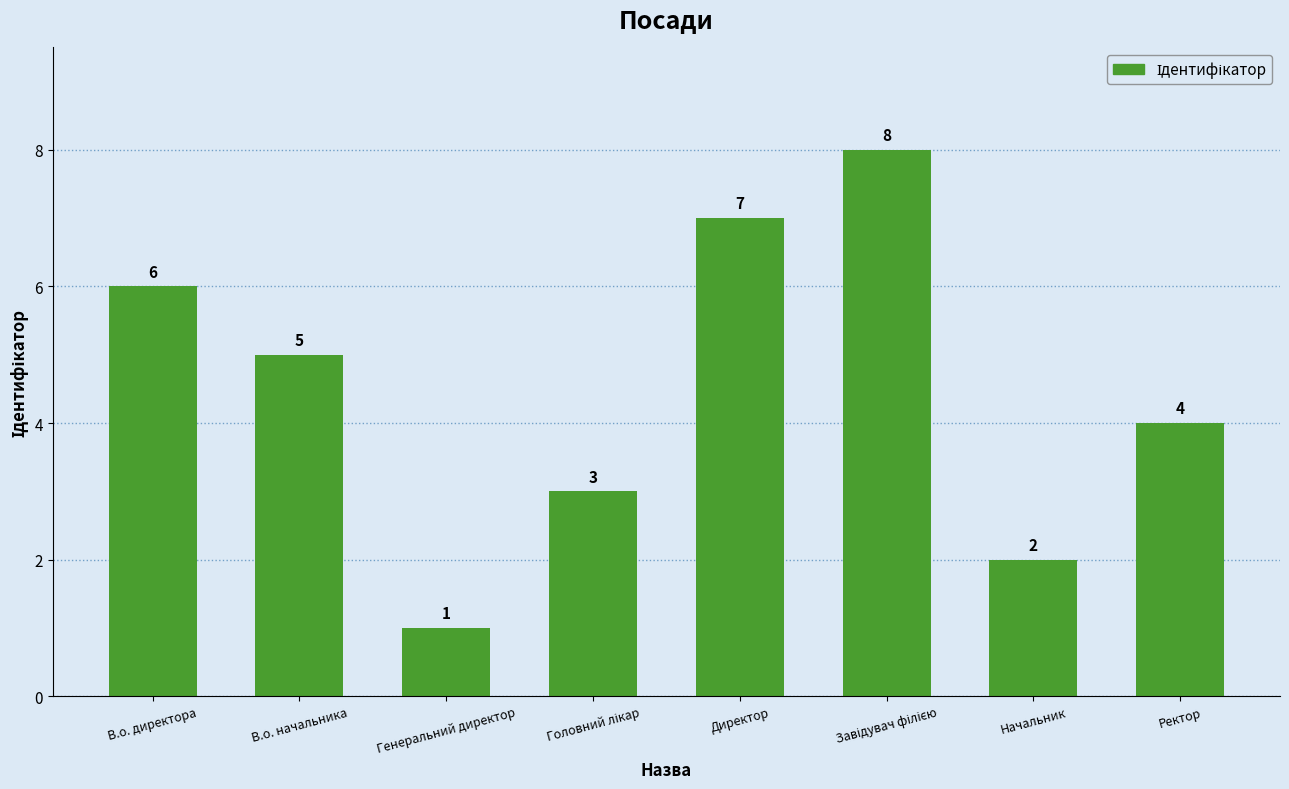

What is the ratio of the value at Ректор to the value at В.о. директора?

0.7